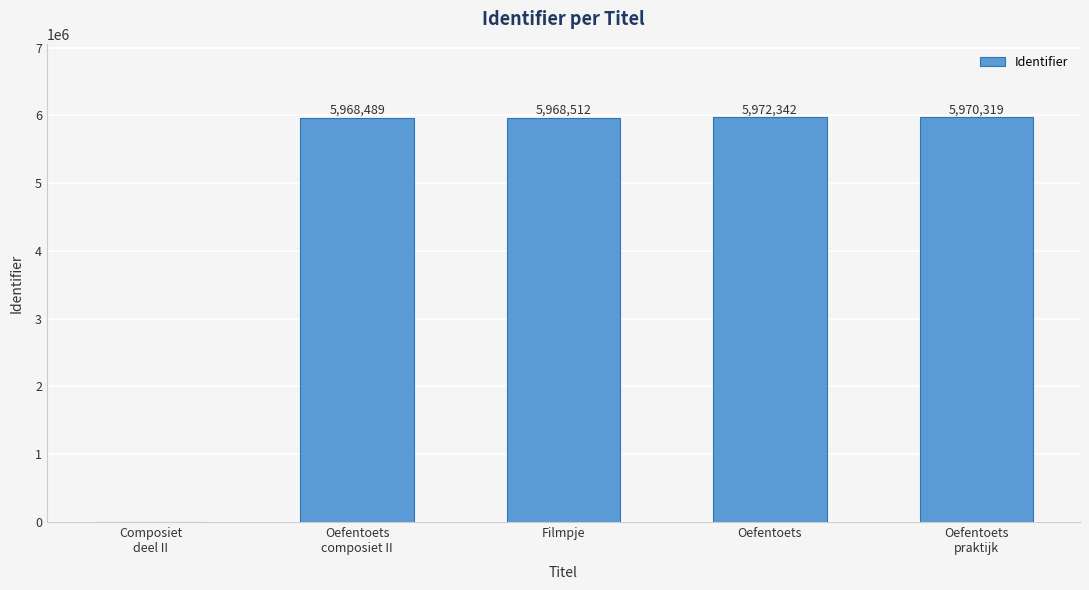

What is the greatest value displayed?

5972342